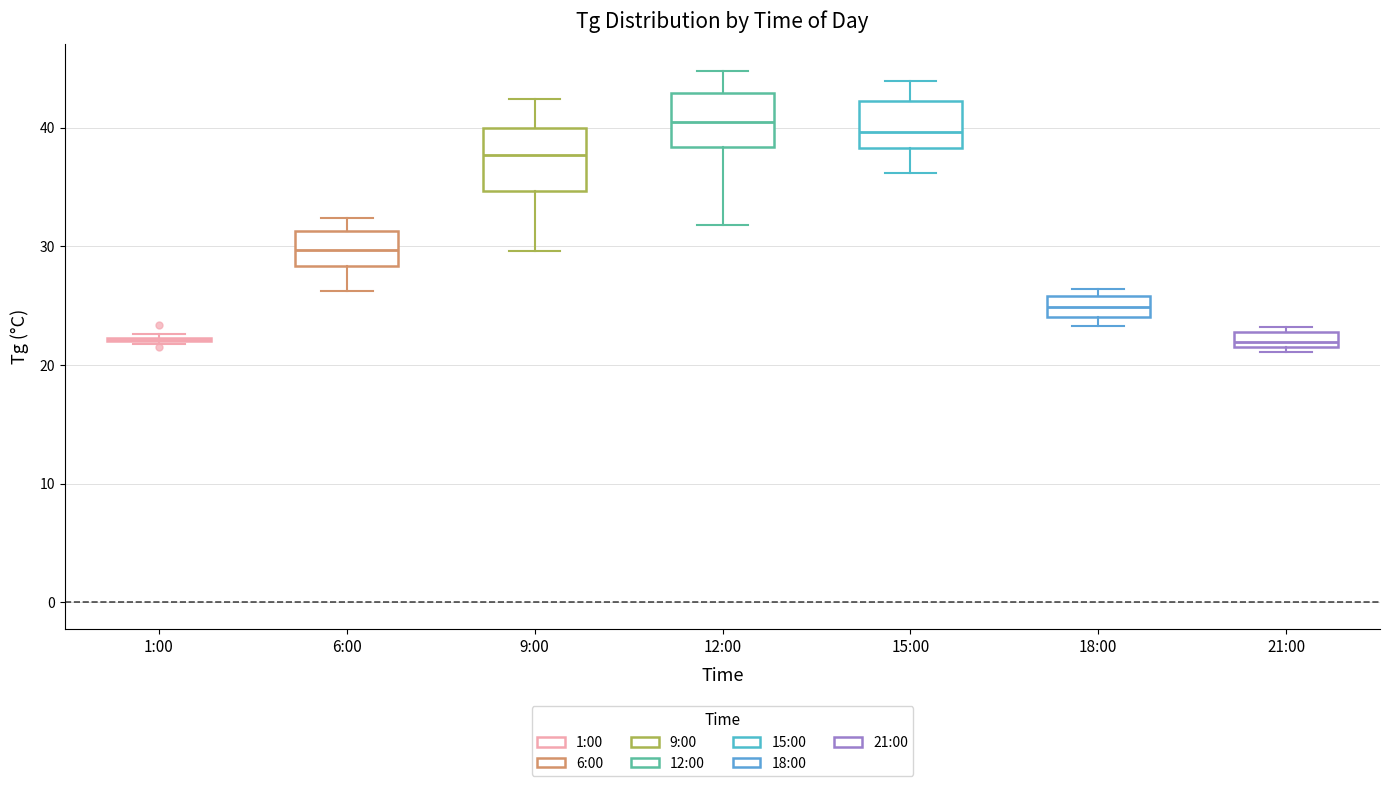

Where is the upper edge of the box for 6:00 on the y-axis? The values are not printed on the chart, so give them approximately, as read against the axis.

31